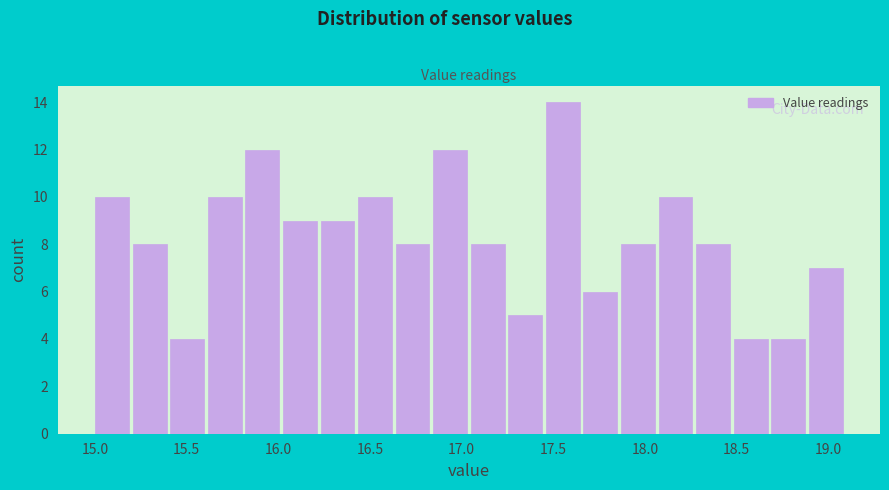

What is the height of the bar covering 15.820 to 16.025 on the x-axis? Neither the bar edges nor the heights are printed on the chart, so give them approximately, as read against the axes.

12